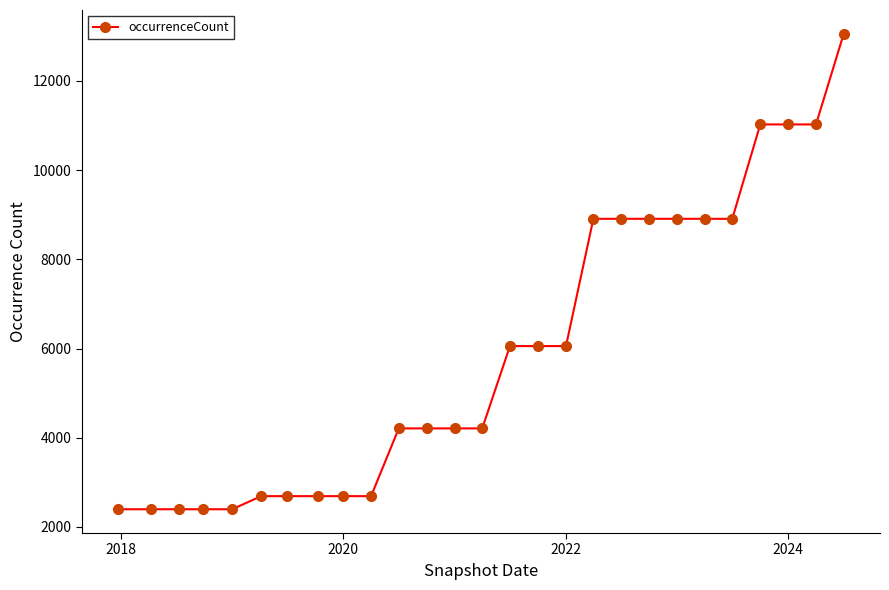

What is the value of the 8th point from the left?

2690